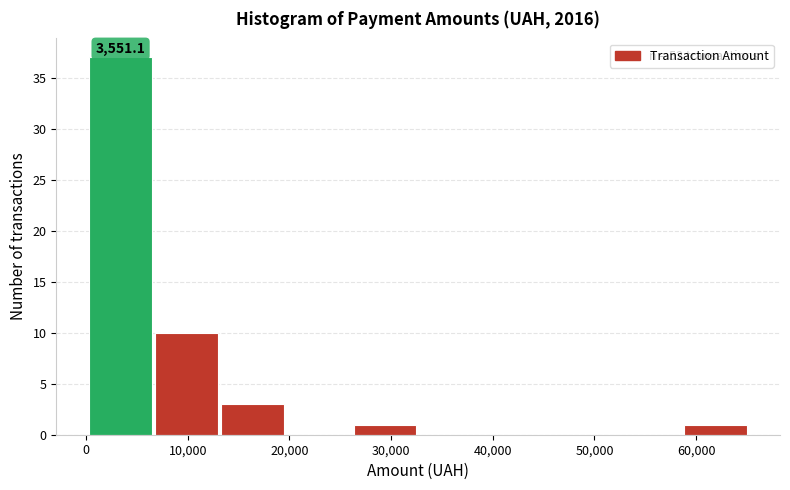

Which range on the x-axis has the tallest bar?

0 to 7000